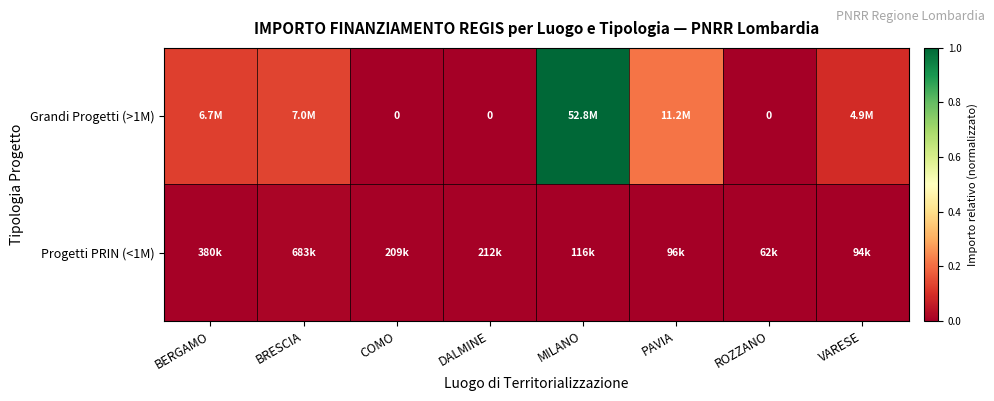

What is the spread (max minus min) of values at PAVIA?

0.2